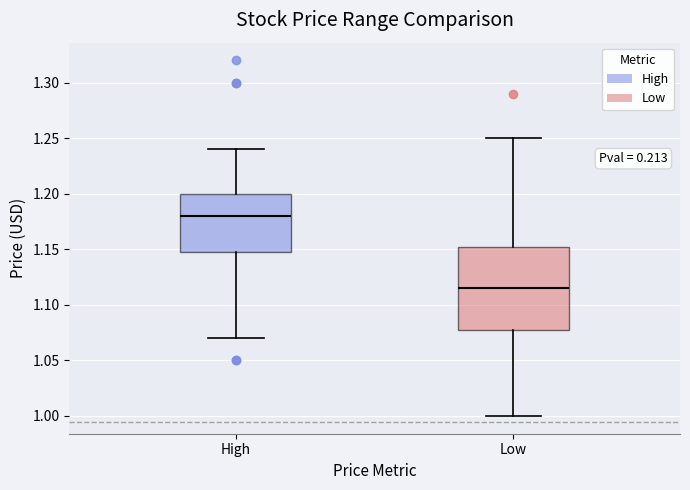

Reading left to right, read every box against the y-axis: the position of its median line, the range the box covers, and the ends of its whiskers. The values are not printed on the chart, so give them approximately, as read against the axis.

High: median 1.180, box 1.150 to 1.200, whiskers 1.070 to 1.240
Low: median 1.115, box 1.080 to 1.155, whiskers 1.000 to 1.250